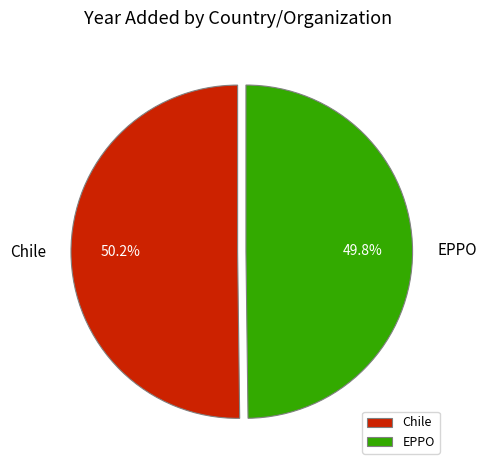

To the nearest percent, what is the combined percentage of Chile and EPPO?

100%